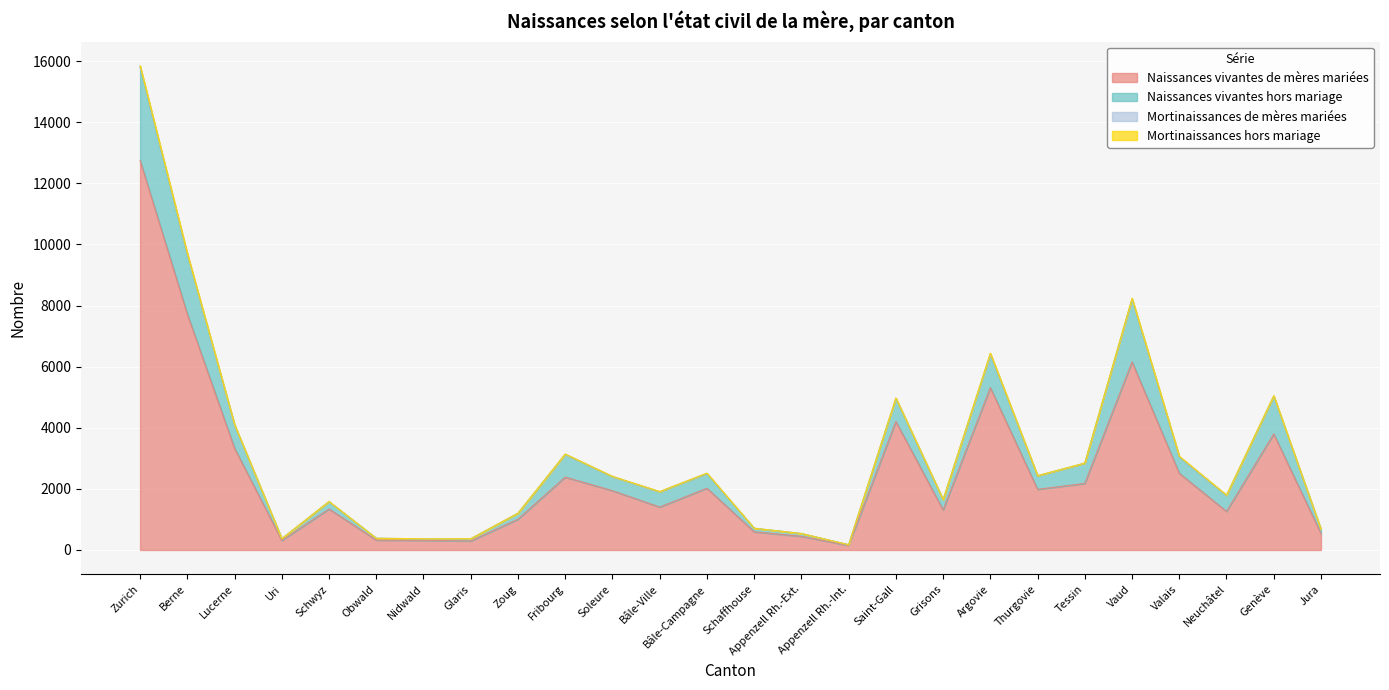

At which label does Naissances vivantes de mères mariées reach its peak?

Zurich